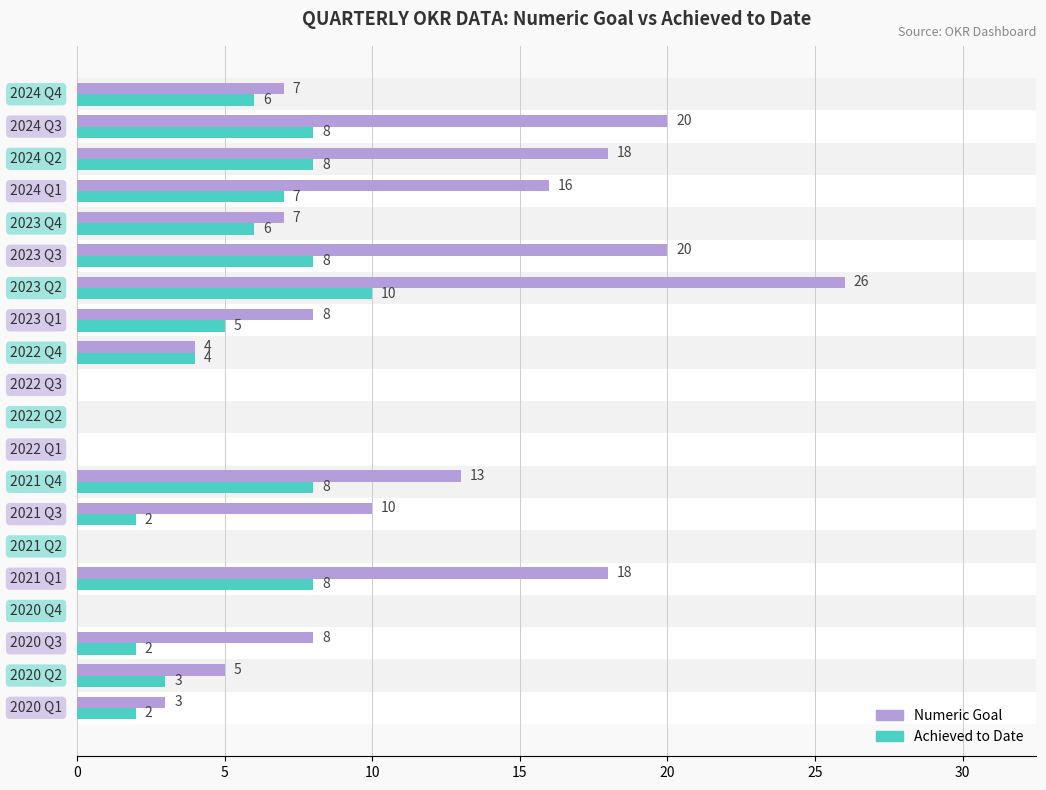

Which series has the largest total across all categories?

Numeric Goal